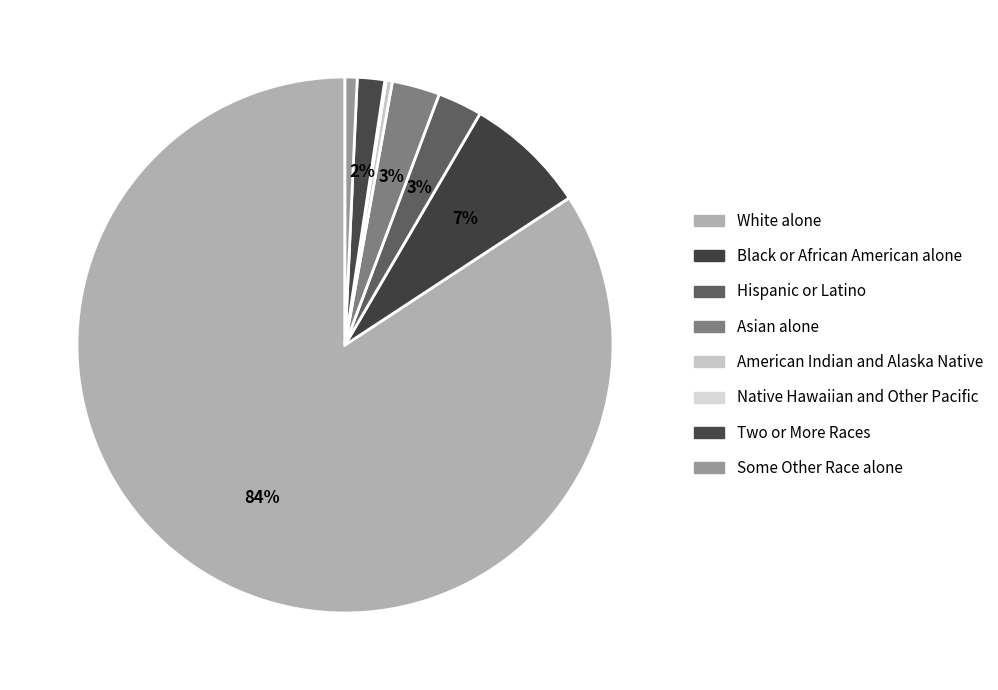

To the nearest percent, what percentage of the pie is Hispanic or Latino?

3%